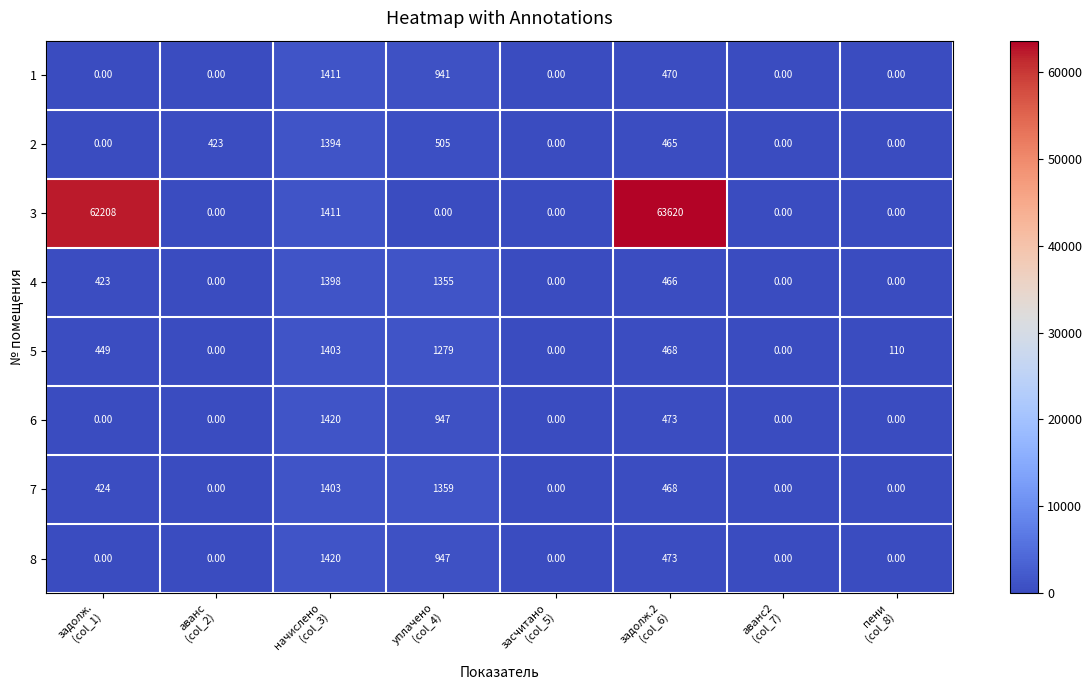

What is the difference between the maximum and minimum values in the 8 series?

1420